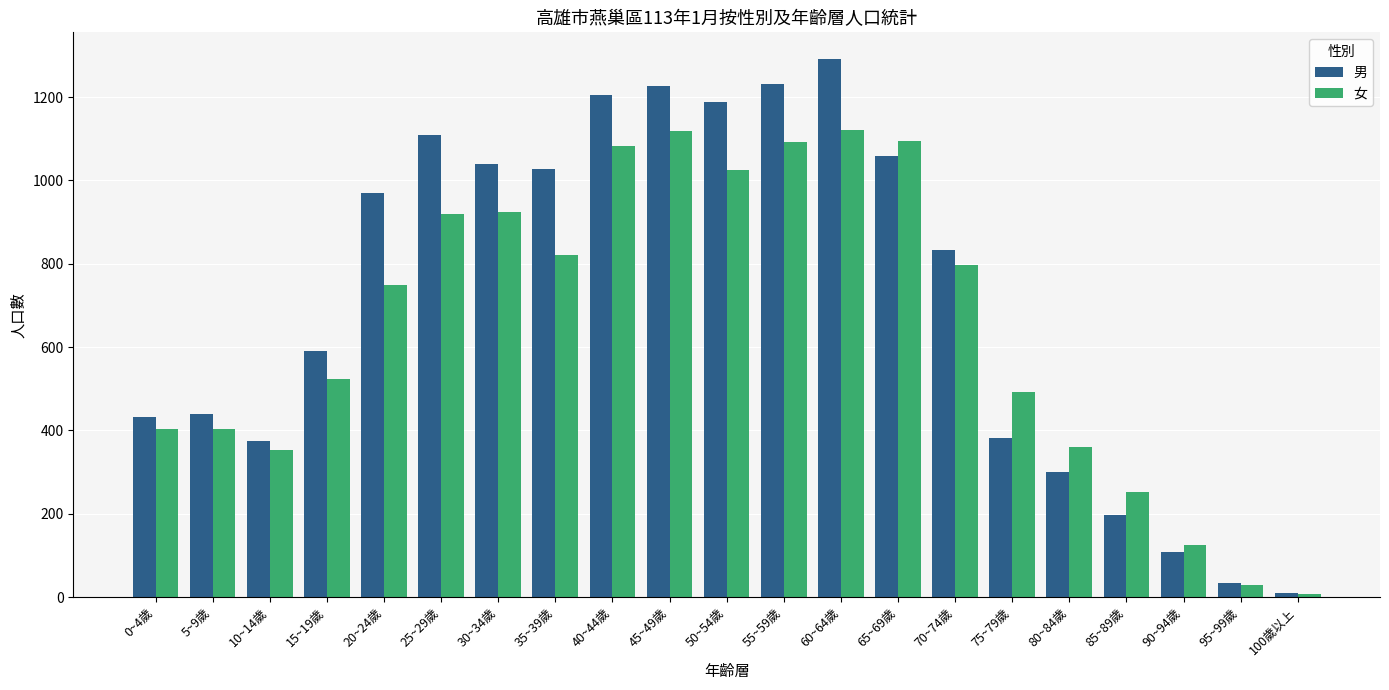

What is the sum of all 男 values?

15048